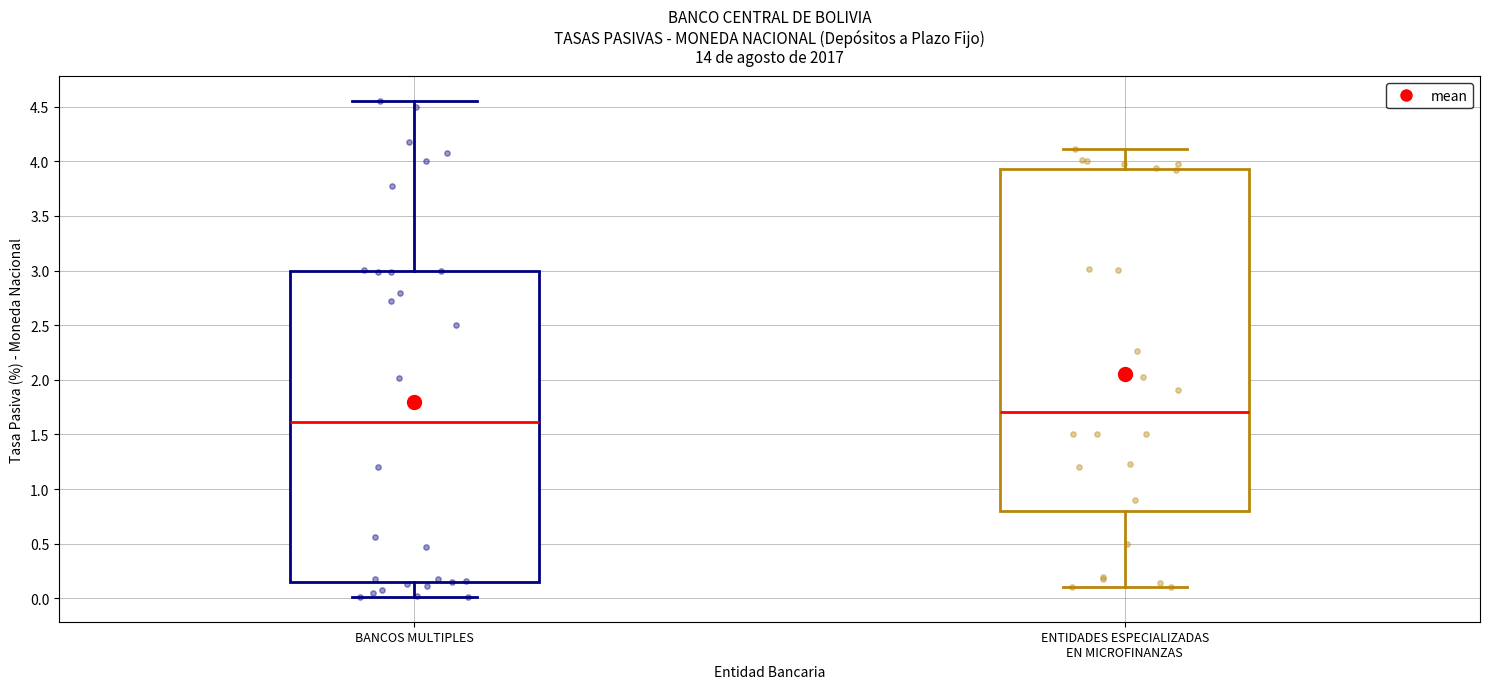

Reading left to right, transcribe this box plot: for each box, give where its median line is, the range the box spans, and where its two whiskers end, as read against the y-axis. The values are not printed on the chart, so give them approximately, as read against the axis.

BANCOS MULTIPLES: median 1.60, box 0.15 to 3.00, whiskers 0.00 to 4.55
ENTIDADES ESPECIALIZADAS EN MICROFINANZAS: median 1.70, box 0.80 to 3.90, whiskers 0.10 to 4.10